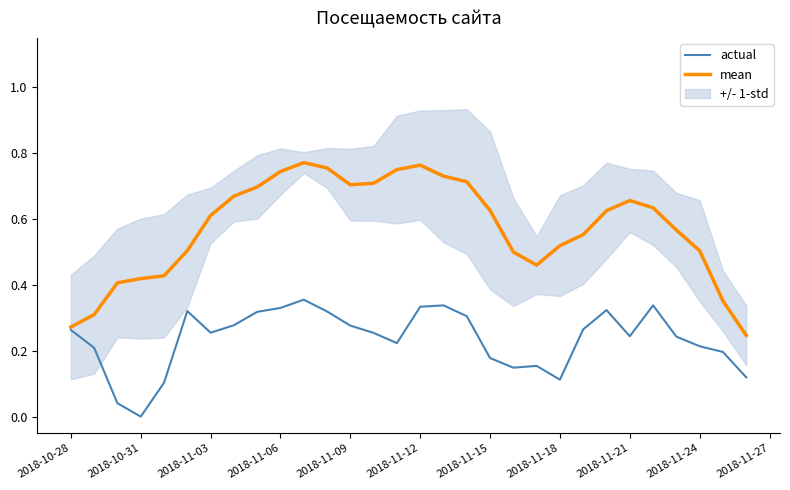

The value of actual at 2018-11-12 is 0.2. True or false?

False